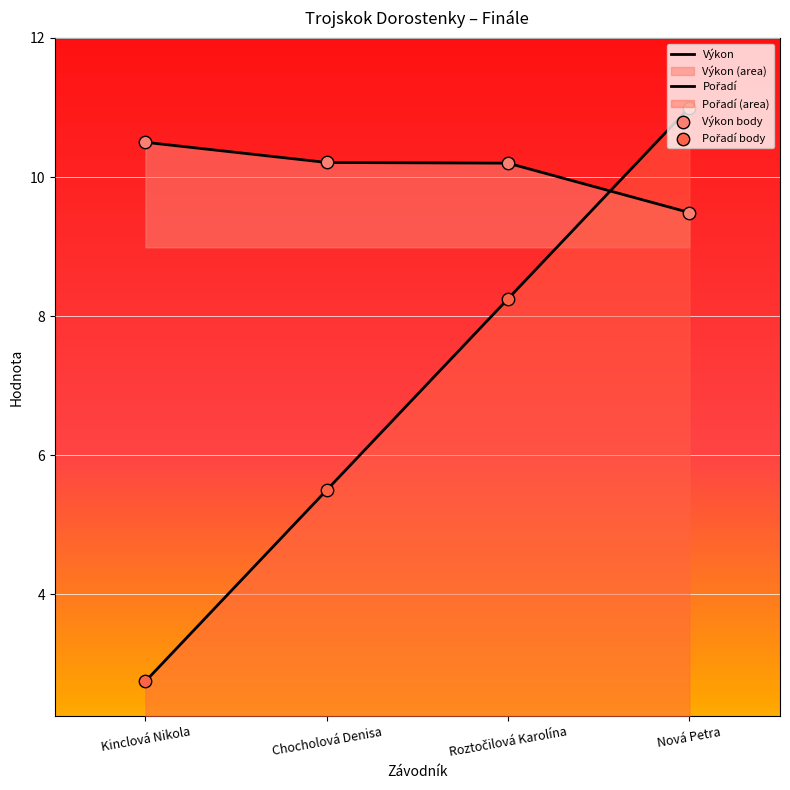

Which series has the largest Y range (max minus min)?

Pořadí